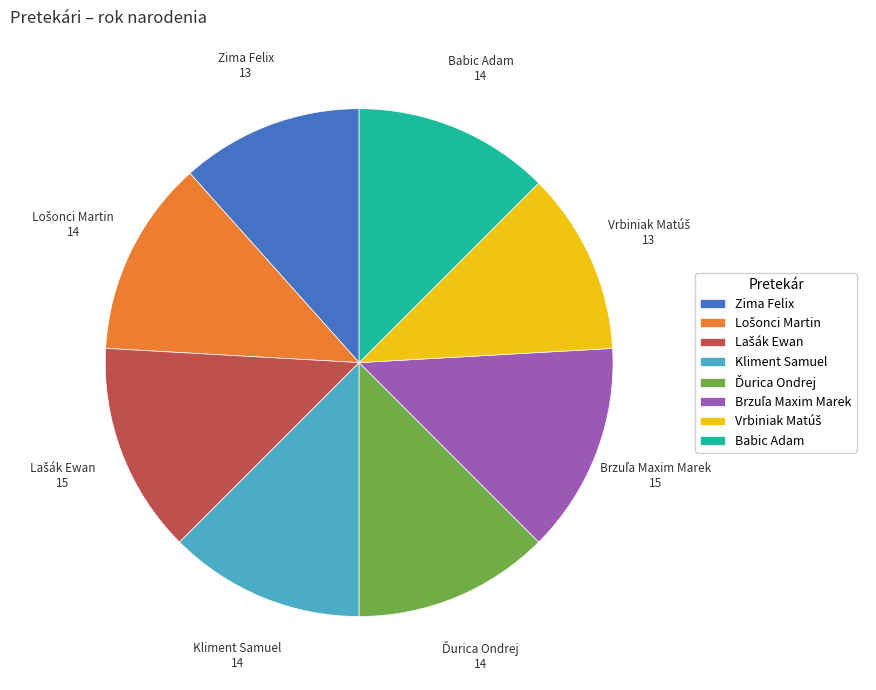

Is there a majority slice in this chart?

No